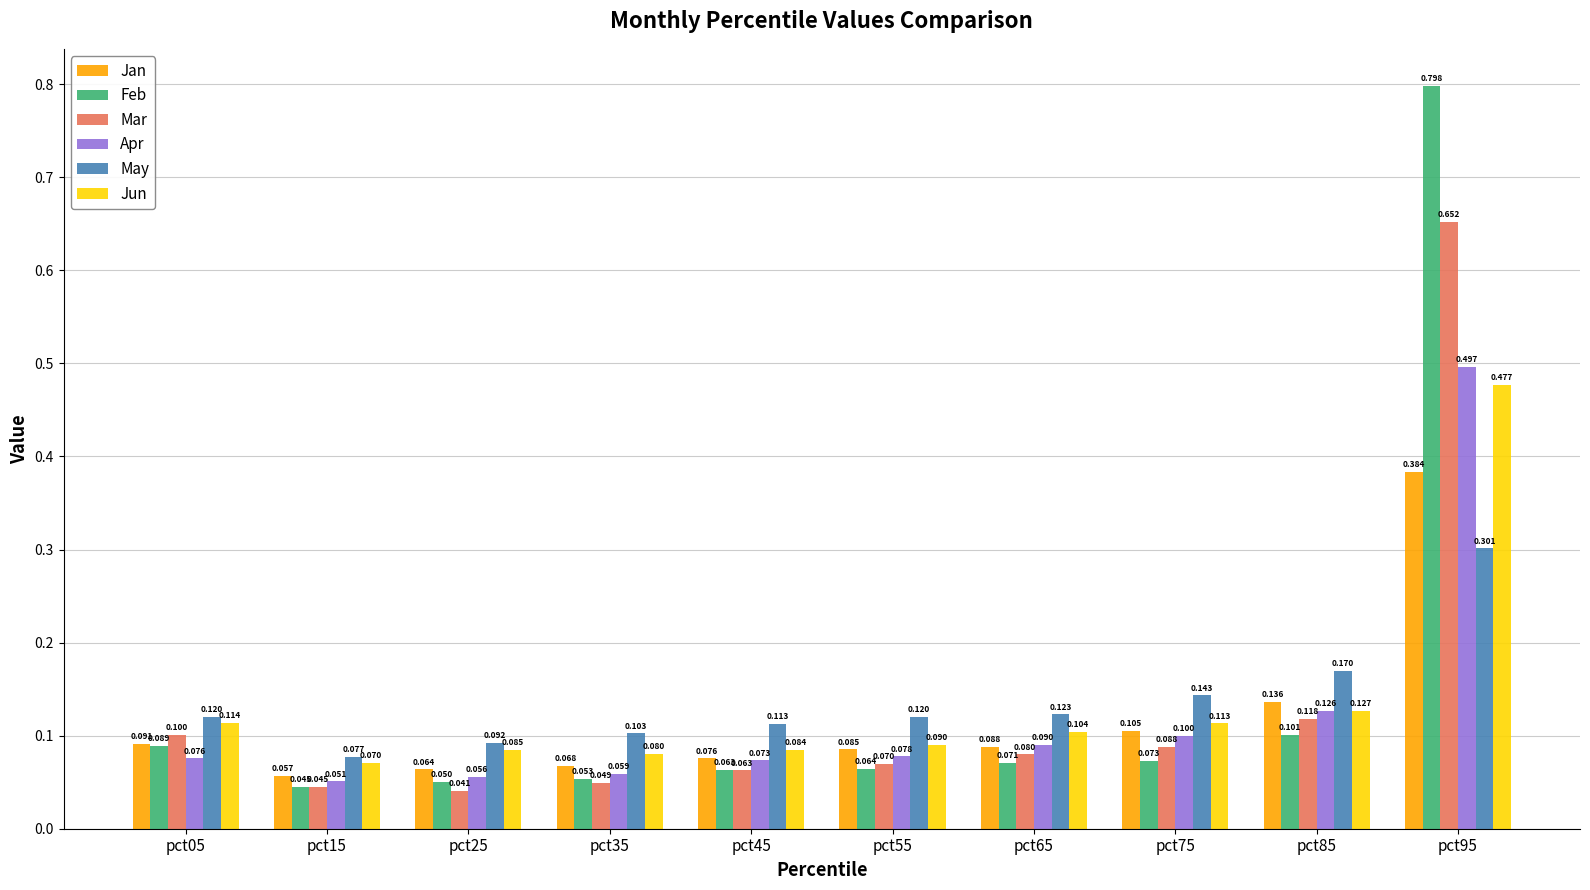

What is the difference between the highest and lowest values at pct65?

0.1